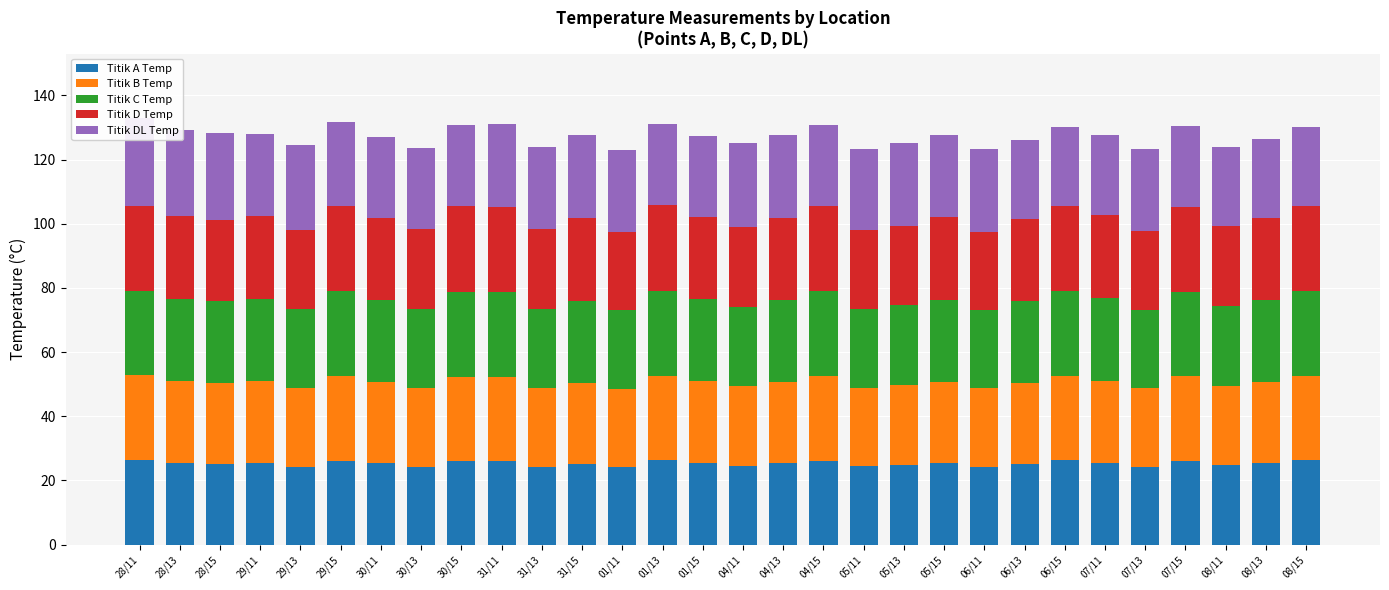

List the labels in order of Titik C Temp value, largest first.

29/15, 30/15, 01/13, 04/15, 06/15, 08/15, 28/11, 31/11, 07/15, 28/13, 07/11, 29/11, 01/15, 05/15, 30/11, 04/13, 08/13, 28/15, 31/15, 06/13, 05/13, 04/11, 08/11, 30/13, 29/13, 31/13, 05/11, 01/11, 07/13, 06/11